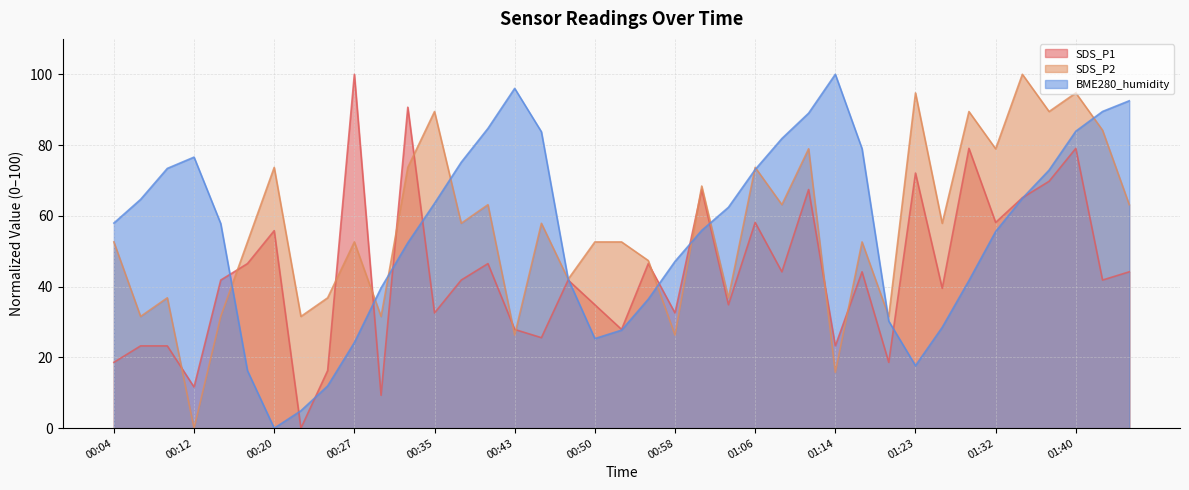

Rank the series by their maximum value, from lowest to highest.

SDS_P1, SDS_P2, BME280_humidity